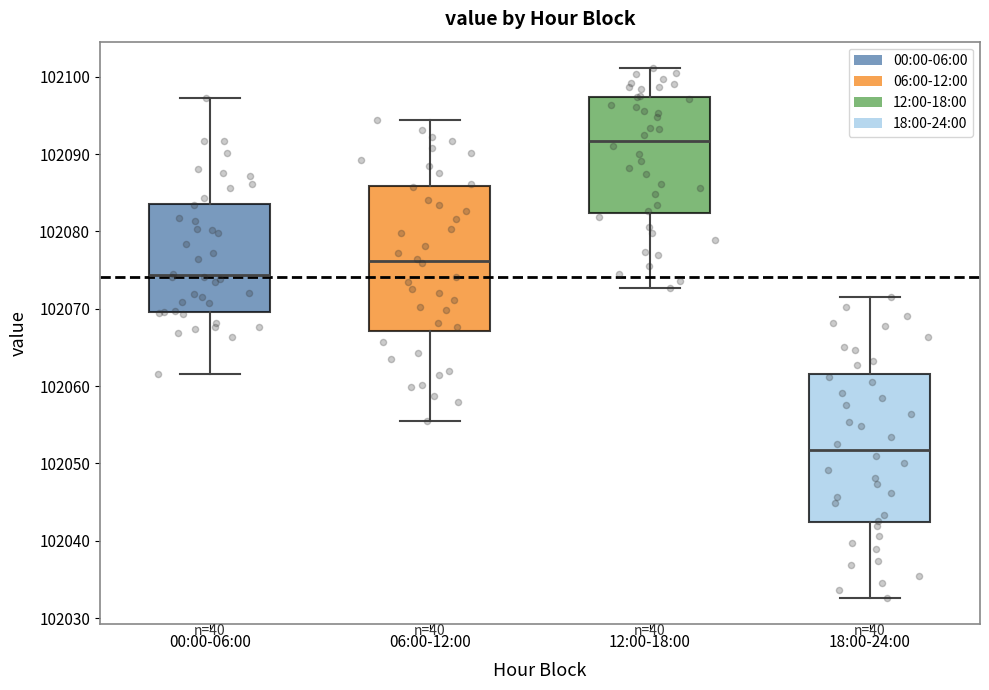

Where does the lower whisker of the box for 06:00-12:00 end on the y-axis? The values are not printed on the chart, so give them approximately, as read against the axis.

102056